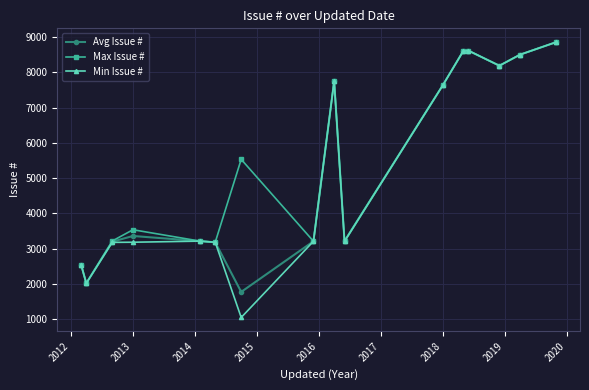

Which series has the widest spread of values?

Min Issue #